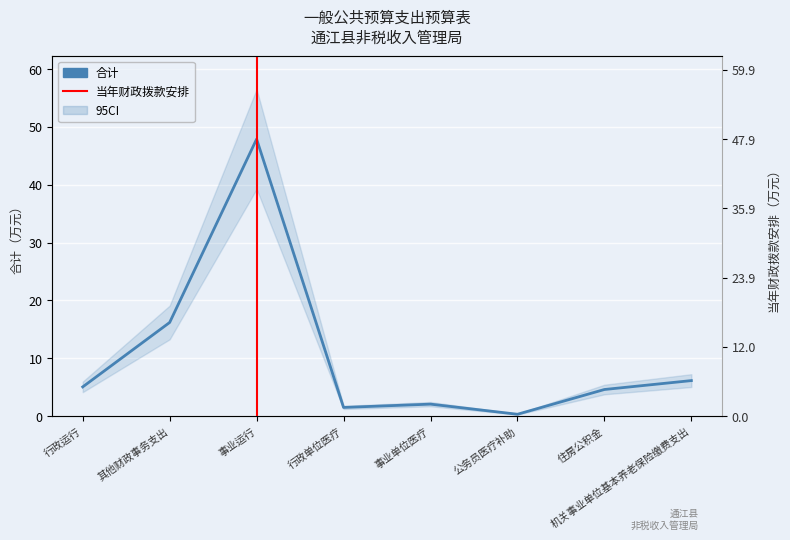

List the labels in order of value, smallest first.

公务员医疗补助, 行政单位医疗, 事业单位医疗, 住房公积金, 行政运行, 机关事业单位基本养老保险缴费支出, 其他财政事务支出, 事业运行